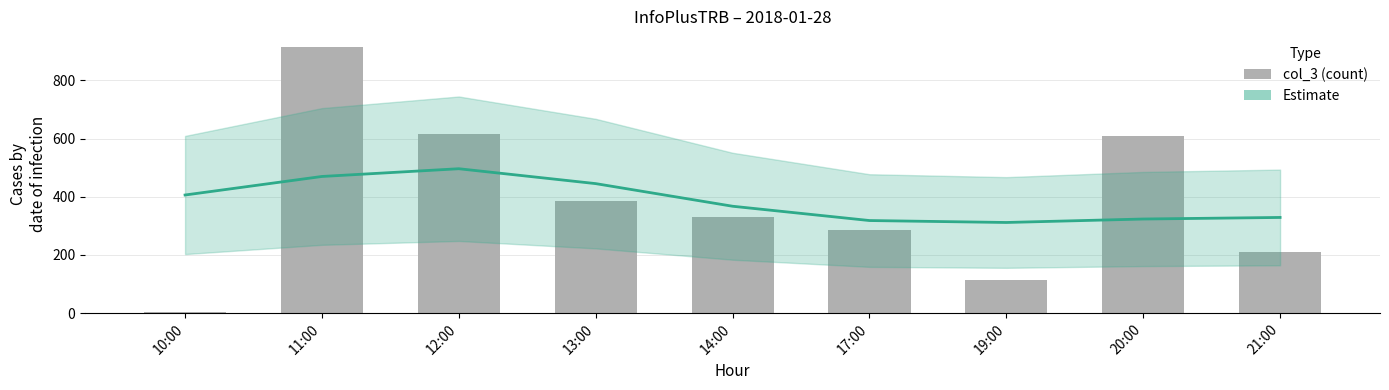

What is the total value across all series at 12:00?

1110.2